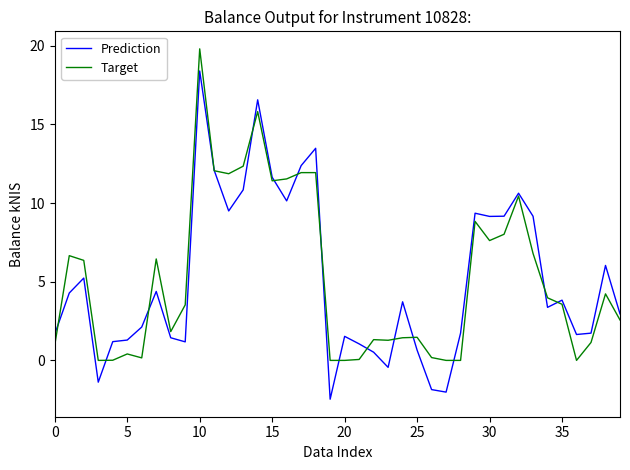

Which series has the widest spread of values?

Prediction